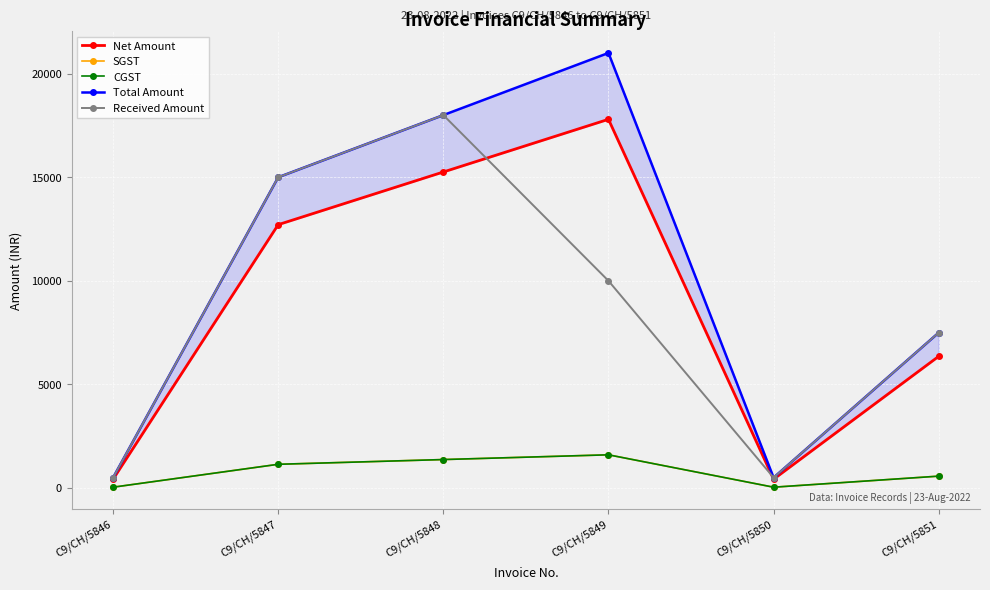

What are all the series names shown in the legend?

Net Amount, SGST, CGST, Total Amount, Received Amount